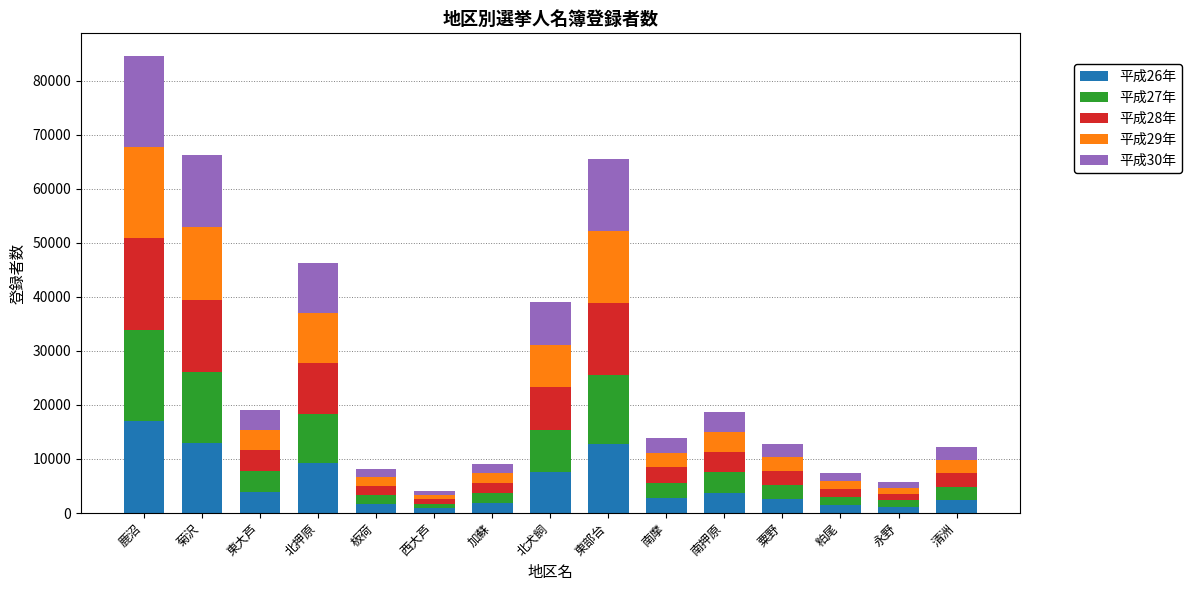

Are the bars horizontal?

No